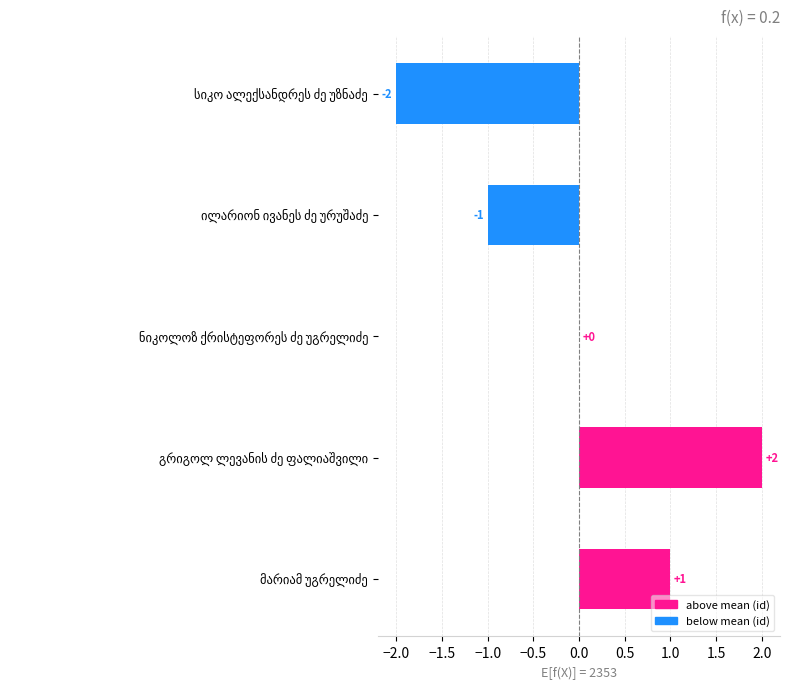

How many values are between -1 and 1?

3